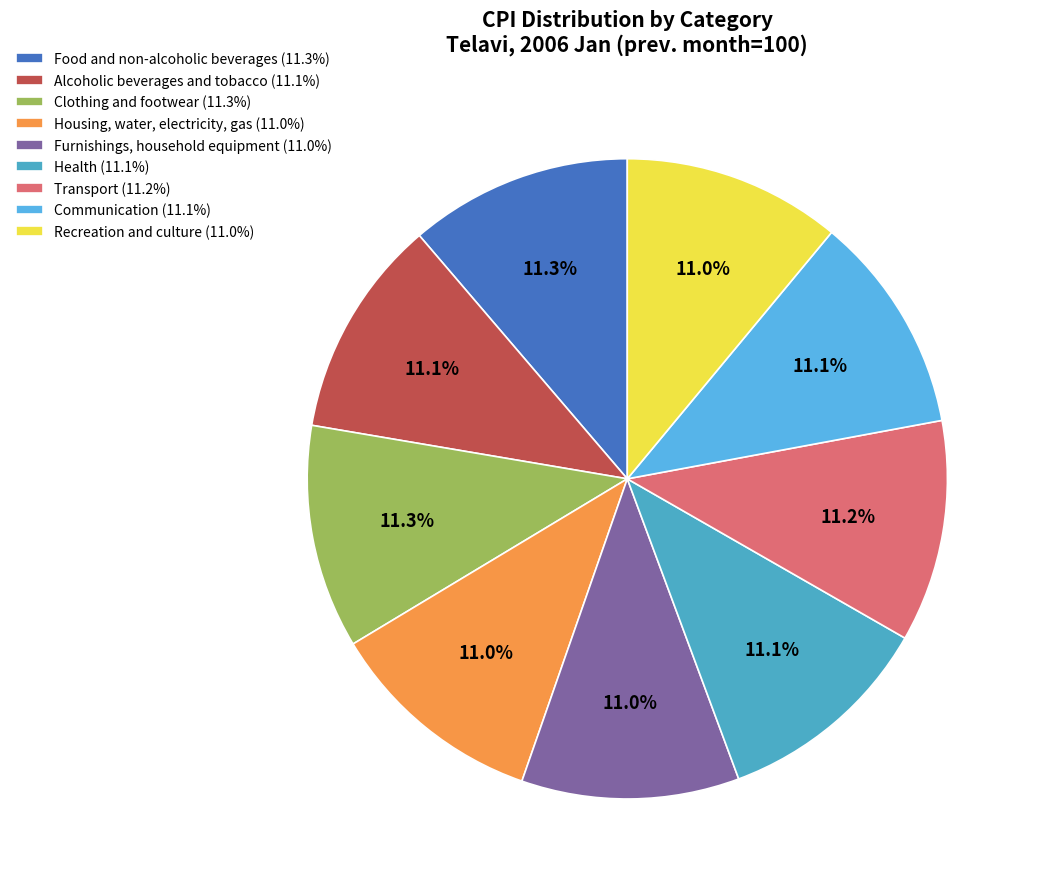

Which category has the biggest portion of the pie?

Clothing and footwear